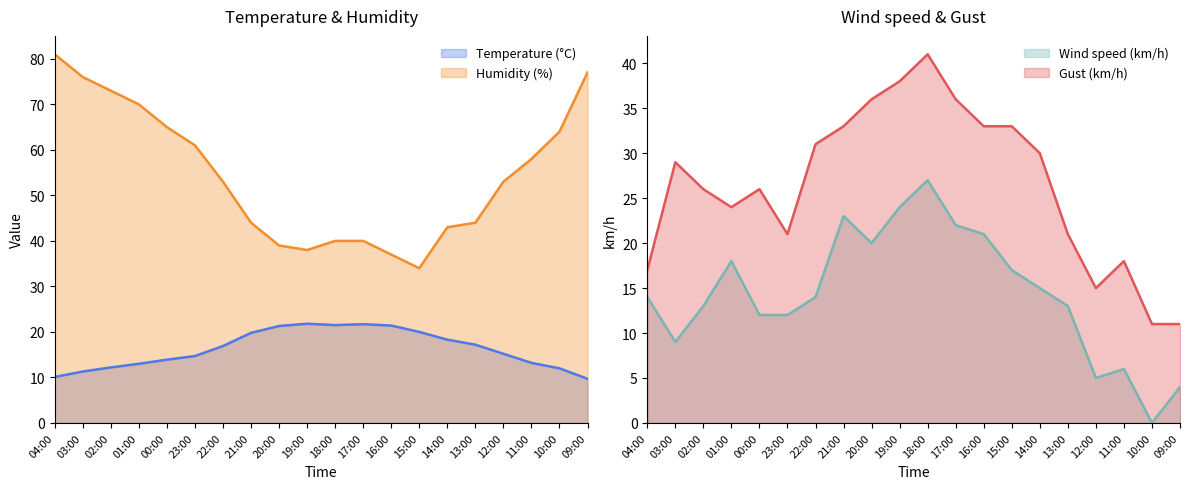

What is the difference between the highest and lowest values at 00:00?

53.0